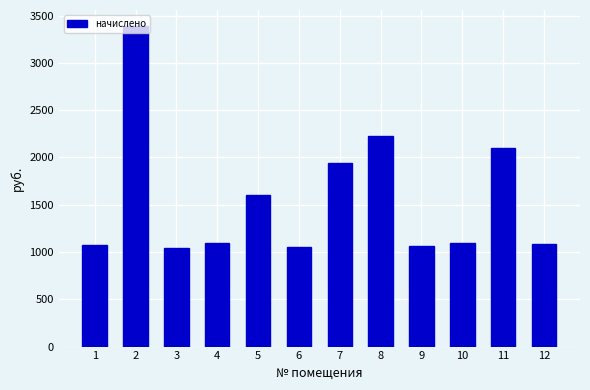

How many values are below 1096?

5